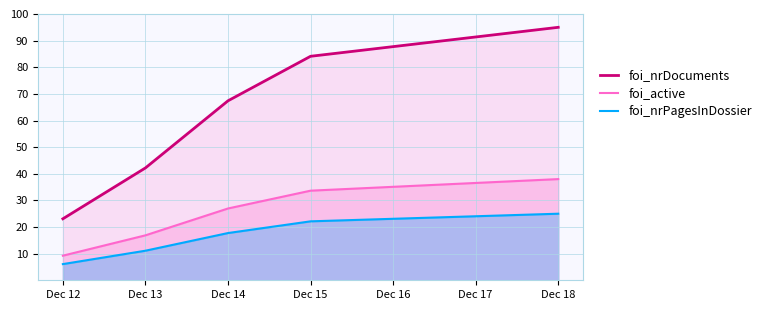

True or false: foi_active and foi_nrPagesInDossier cross at least once.

False